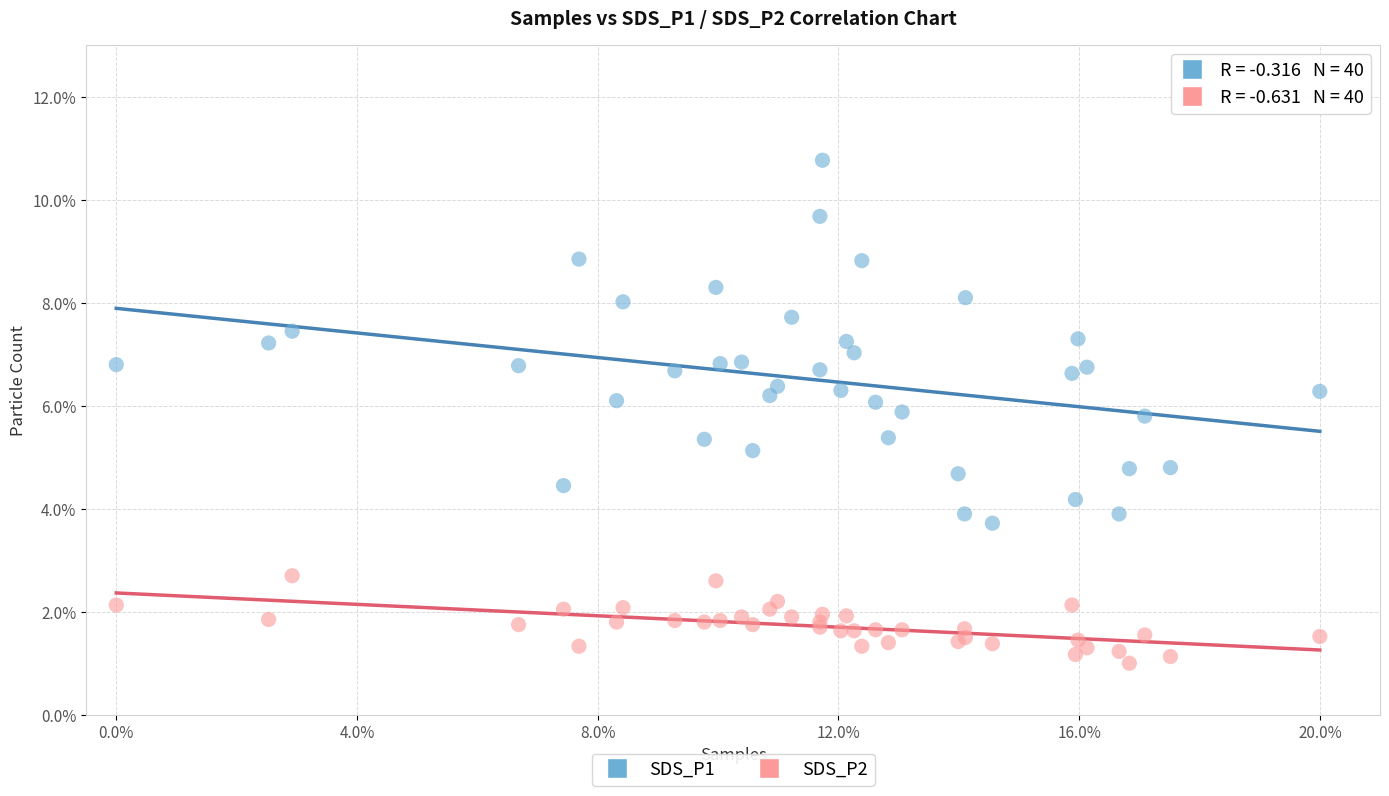

Which series reaches the maximum Y coordinate?

SDS_P1